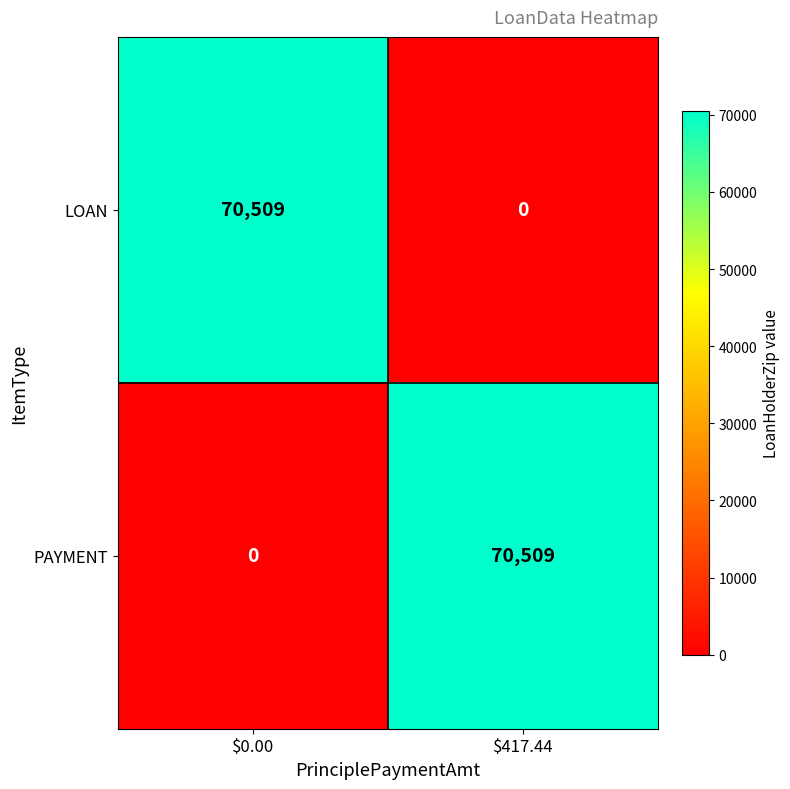

Which category has the lowest value in the LOAN series?

$417.44